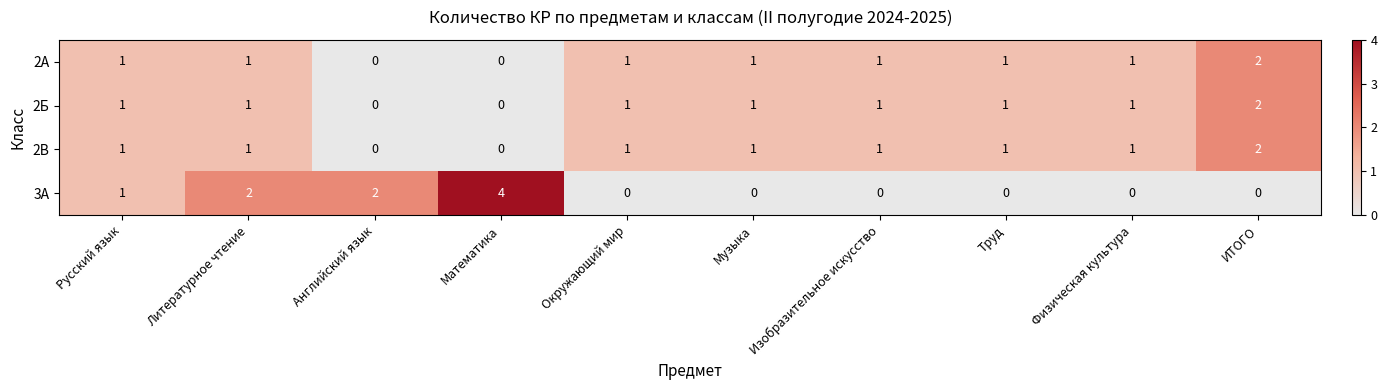

Between Русский язык and Окружающий мир, which series saw the biggest shift?

3А